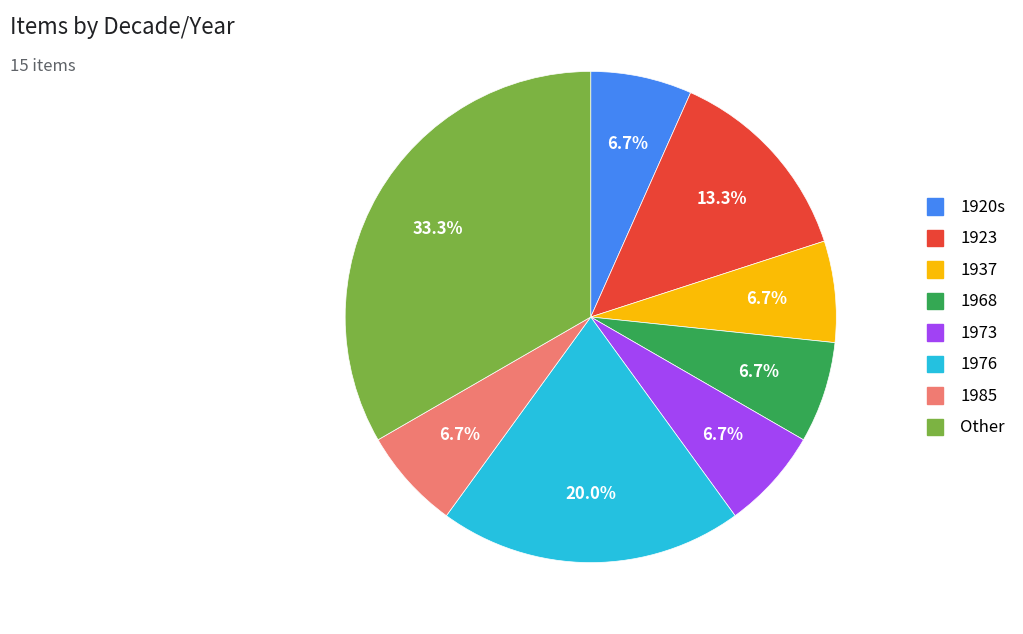

To the nearest percent, what is the difference between the largest and smallest slice percentages?

27%